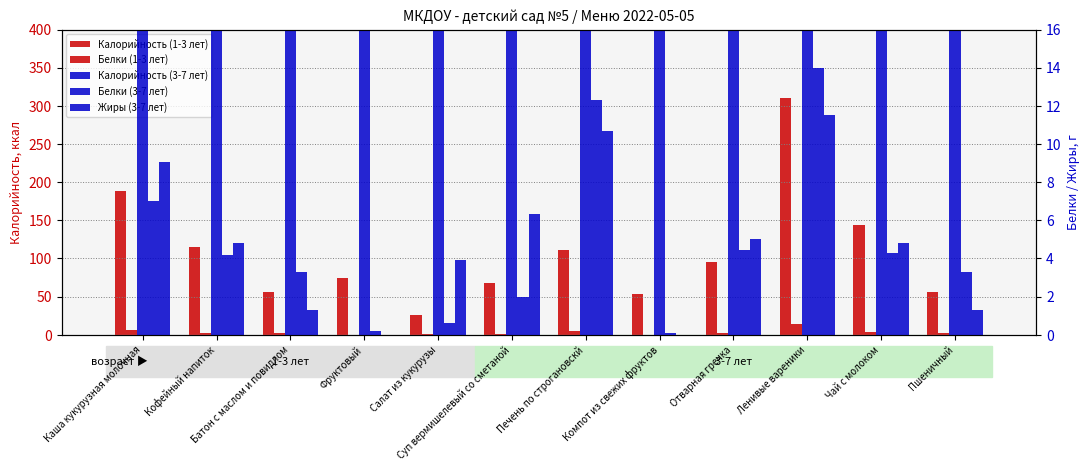

Reading left to right, extract all data points from this chart.

Калорийность (1-3 лет): 188.5	114.8	56.0	75.0	26.1	68.5	111.3	53.6	95.0	310.0	143.7	56.0
Белки (1-3 лет): 6.0	2.8	1.8	0.2	0.5	1.5	5.2	0.1	2.5	13.5	4.3	1.8
Калорийность (3-7 лет): 246.0	132.5	112.0	75.0	46.0	91.3	182.5	65.0	135.0	335.0	143.7	112.0
Белки (3-7 лет): 7.0	4.2	3.3	0.2	0.6	2.0	12.3	0.1	4.4	14.0	4.3	3.3
Жиры (3-7 лет): 9.1	4.8	1.3	0.0	3.9	6.3	10.7	0.0	5.0	11.5	4.8	1.3